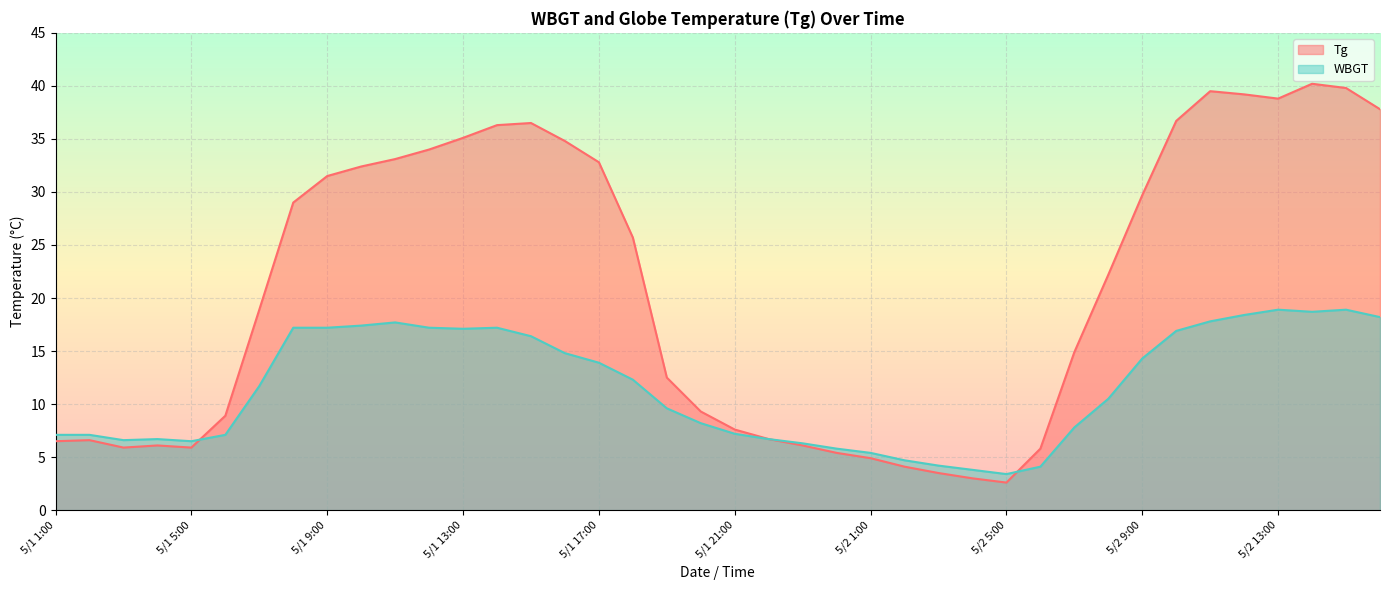

True or false: WBGT has a value of 6.0 at 5/1 8:00.

False